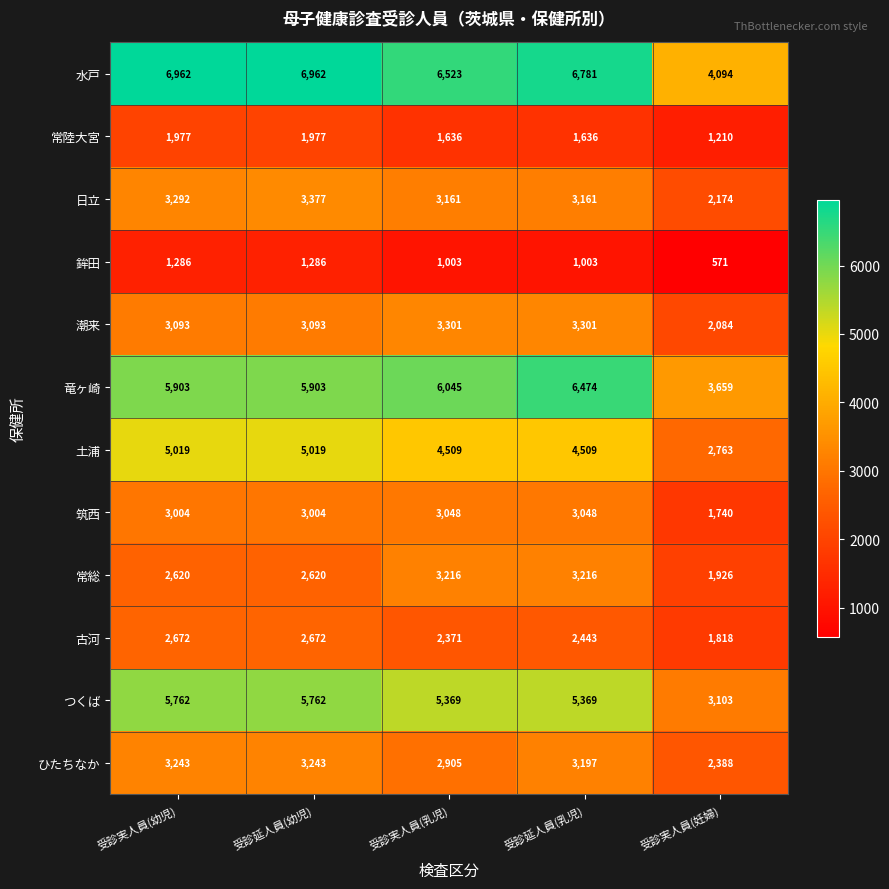

At 受診延人員(幼児), list the series in order from smallest to largest.

鉾田, 常陸大宮, 常総, 古河, 筑西, 潮来, ひたちなか, 日立, 土浦, つくば, 竜ヶ崎, 水戸